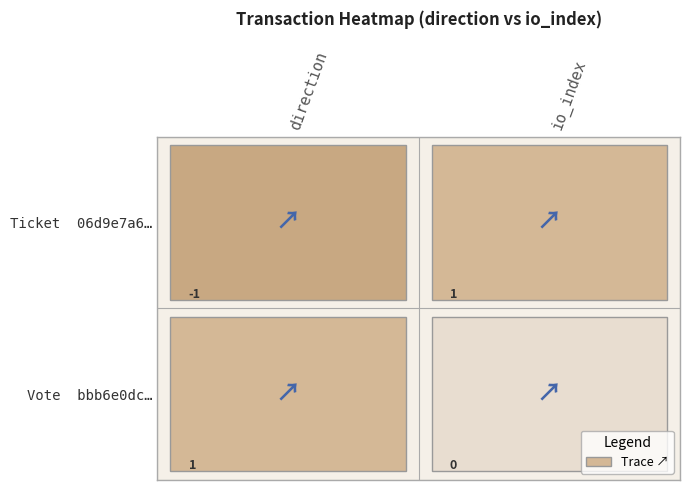

Is the value of 06d9e7a6 at 1 greater than the value of bbb6e0dc at 1?

No